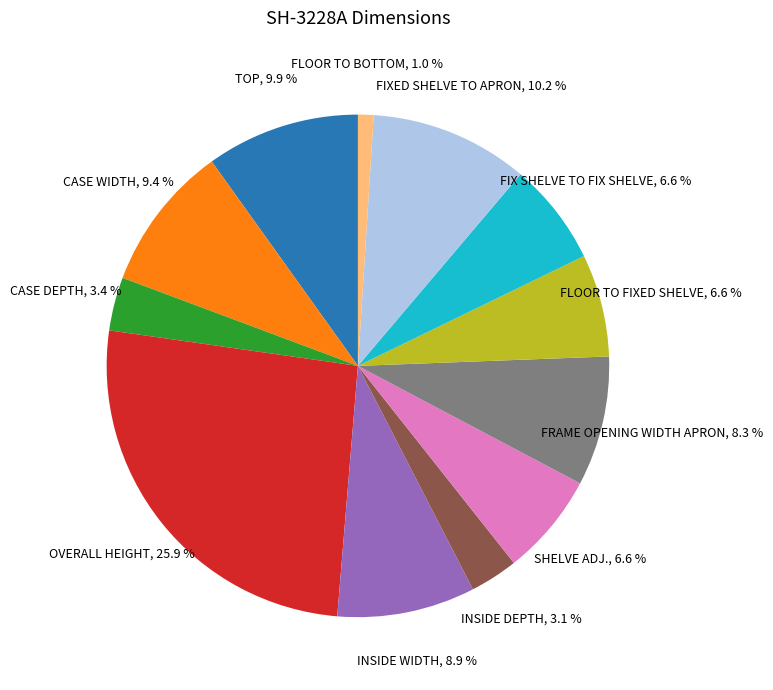

How many segments does this pie chart have?

12